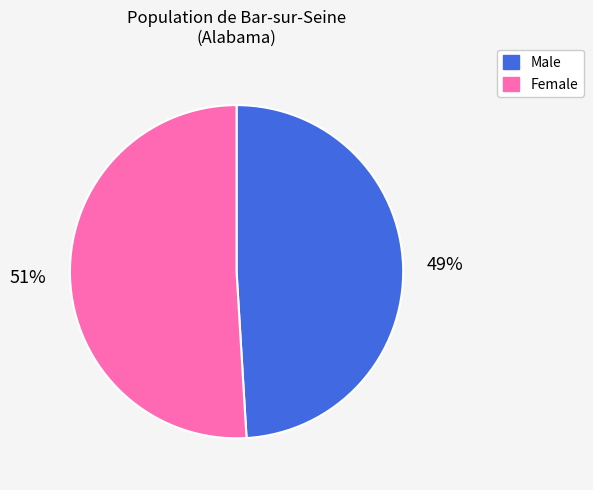

The Male slice represents 49% of the pie. True or false?

True